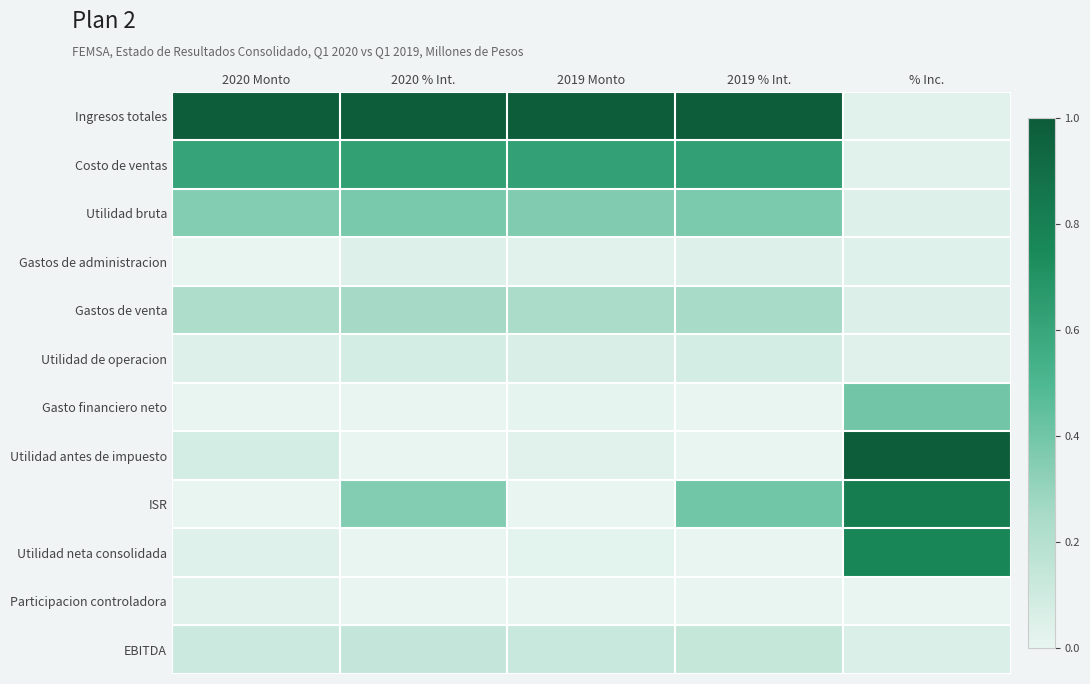

How many data points does each series have?

5